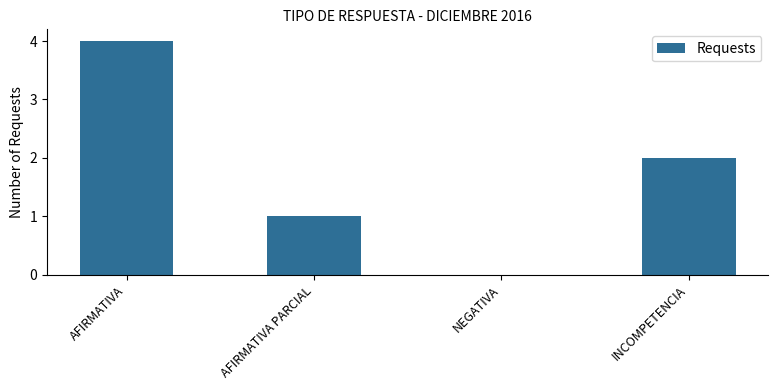

At which category does the chart reach its peak across all series?

AFIRMATIVA